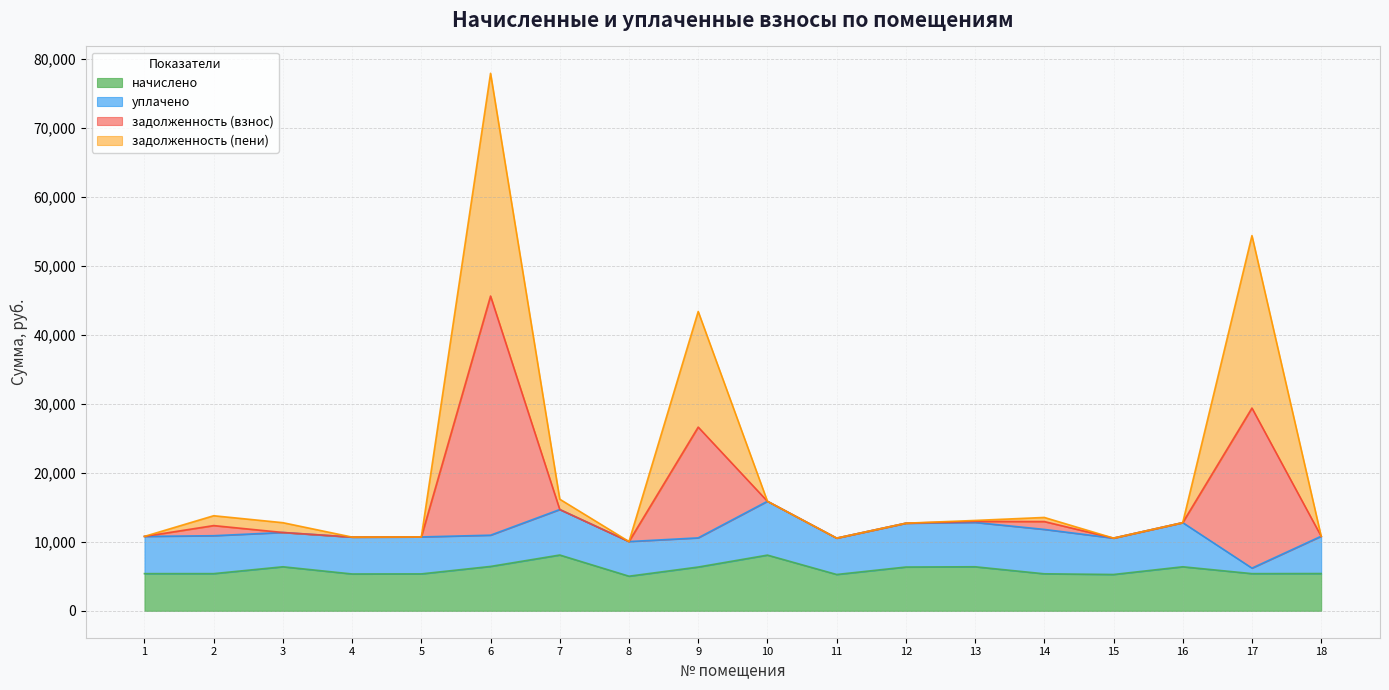

What is the total value across all series at 4?

10681.2